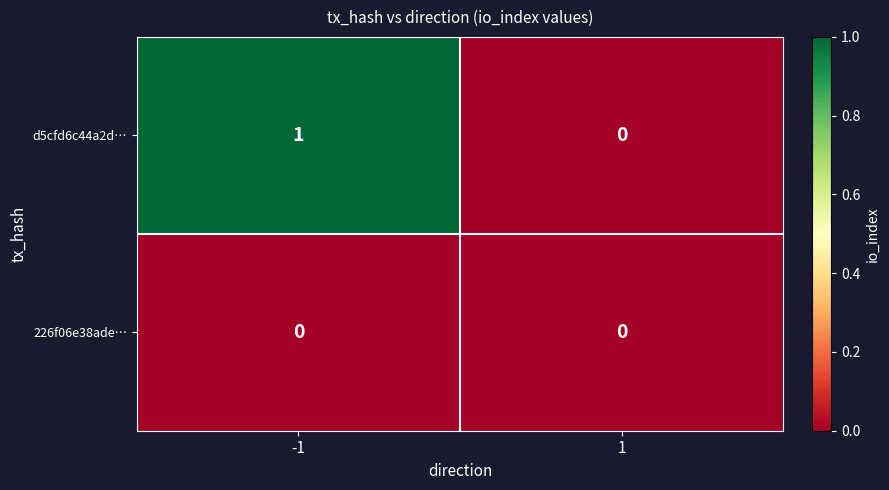

Between -1 and 1, which series saw the biggest shift?

d5cfd6c44a2d…